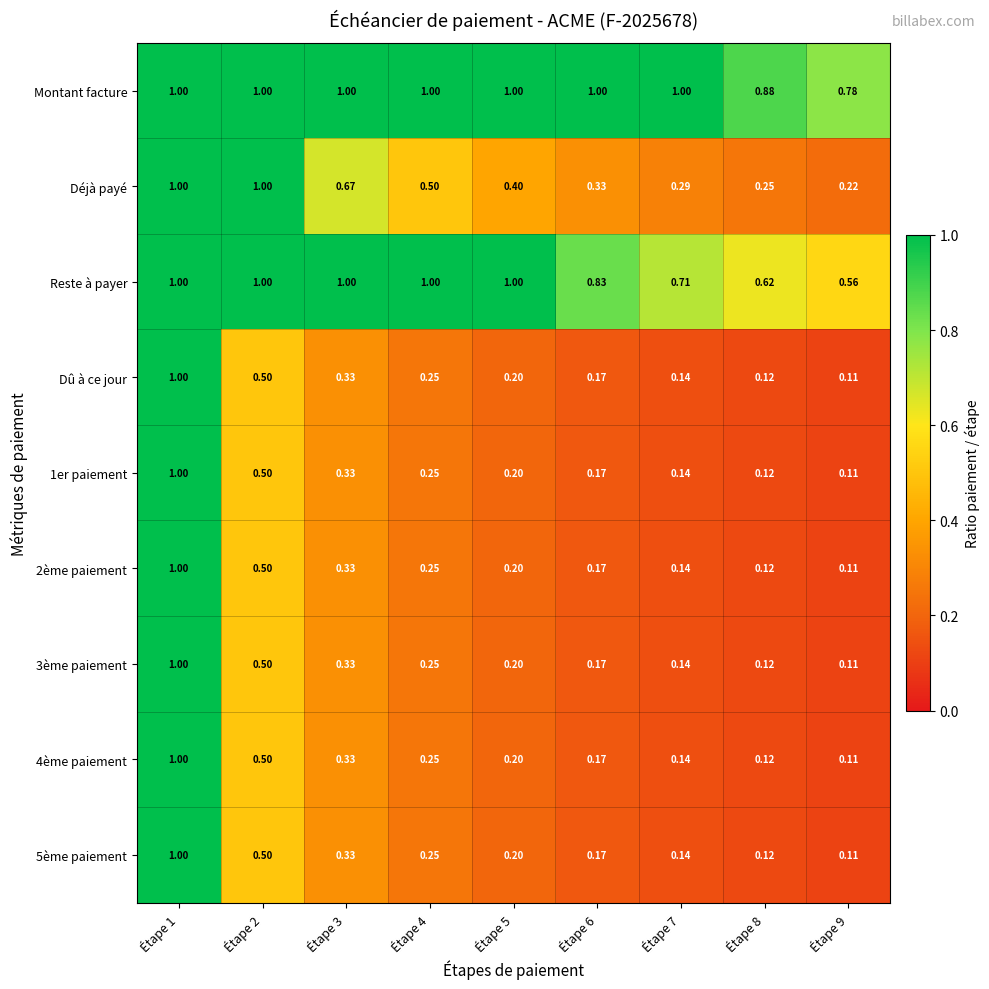

Reading left to right, extract all data points from this chart.

Montant facture: Étape 1=1.0	Étape 2=1.0	Étape 3=1.0	Étape 4=1.0	Étape 5=1.0	Étape 6=1.0	Étape 7=1.0	Étape 8=0.9	Étape 9=0.8
Déjà payé: Étape 1=1.0	Étape 2=1.0	Étape 3=0.7	Étape 4=0.5	Étape 5=0.4	Étape 6=0.3	Étape 7=0.3	Étape 8=0.2	Étape 9=0.2
Reste à payer: Étape 1=1.0	Étape 2=1.0	Étape 3=1.0	Étape 4=1.0	Étape 5=1.0	Étape 6=0.8	Étape 7=0.7	Étape 8=0.6	Étape 9=0.6
Dû à ce jour: Étape 1=1.0	Étape 2=0.5	Étape 3=0.3	Étape 4=0.2	Étape 5=0.2	Étape 6=0.2	Étape 7=0.1	Étape 8=0.1	Étape 9=0.1
1er paiement: Étape 1=1.0	Étape 2=0.5	Étape 3=0.3	Étape 4=0.2	Étape 5=0.2	Étape 6=0.2	Étape 7=0.1	Étape 8=0.1	Étape 9=0.1
2ème paiement: Étape 1=1.0	Étape 2=0.5	Étape 3=0.3	Étape 4=0.2	Étape 5=0.2	Étape 6=0.2	Étape 7=0.1	Étape 8=0.1	Étape 9=0.1
3ème paiement: Étape 1=1.0	Étape 2=0.5	Étape 3=0.3	Étape 4=0.2	Étape 5=0.2	Étape 6=0.2	Étape 7=0.1	Étape 8=0.1	Étape 9=0.1
4ème paiement: Étape 1=1.0	Étape 2=0.5	Étape 3=0.3	Étape 4=0.2	Étape 5=0.2	Étape 6=0.2	Étape 7=0.1	Étape 8=0.1	Étape 9=0.1
5ème paiement: Étape 1=1.0	Étape 2=0.5	Étape 3=0.3	Étape 4=0.2	Étape 5=0.2	Étape 6=0.2	Étape 7=0.1	Étape 8=0.1	Étape 9=0.1